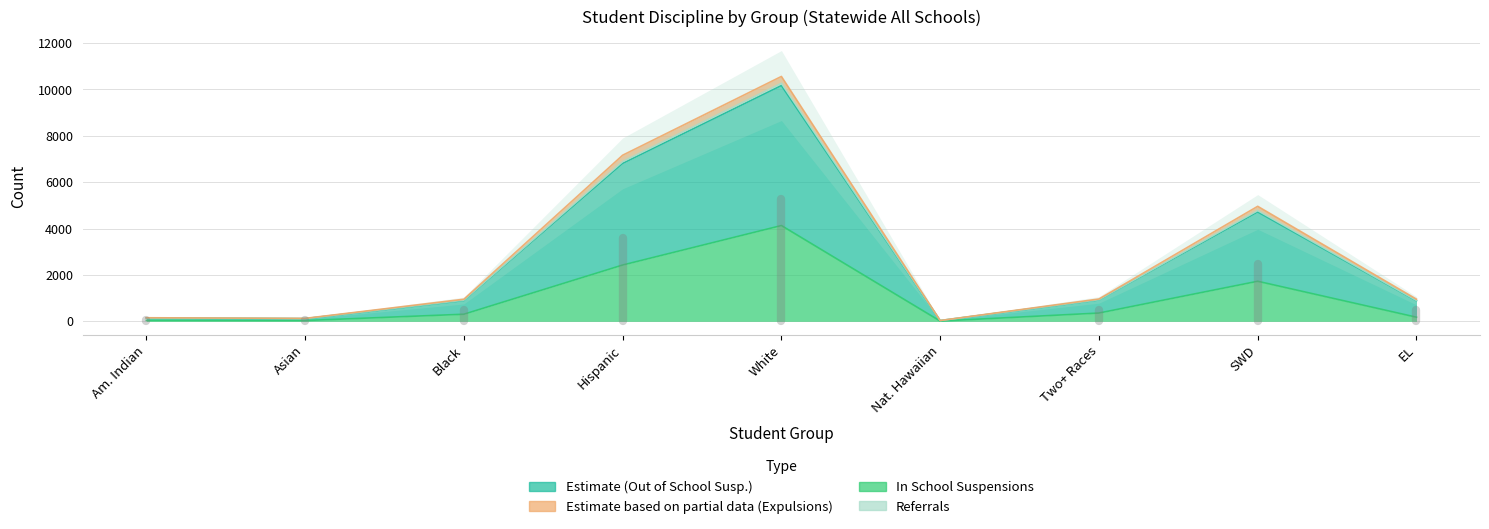

True or false: In School Suspensions and Expulsions cross at least once.

False